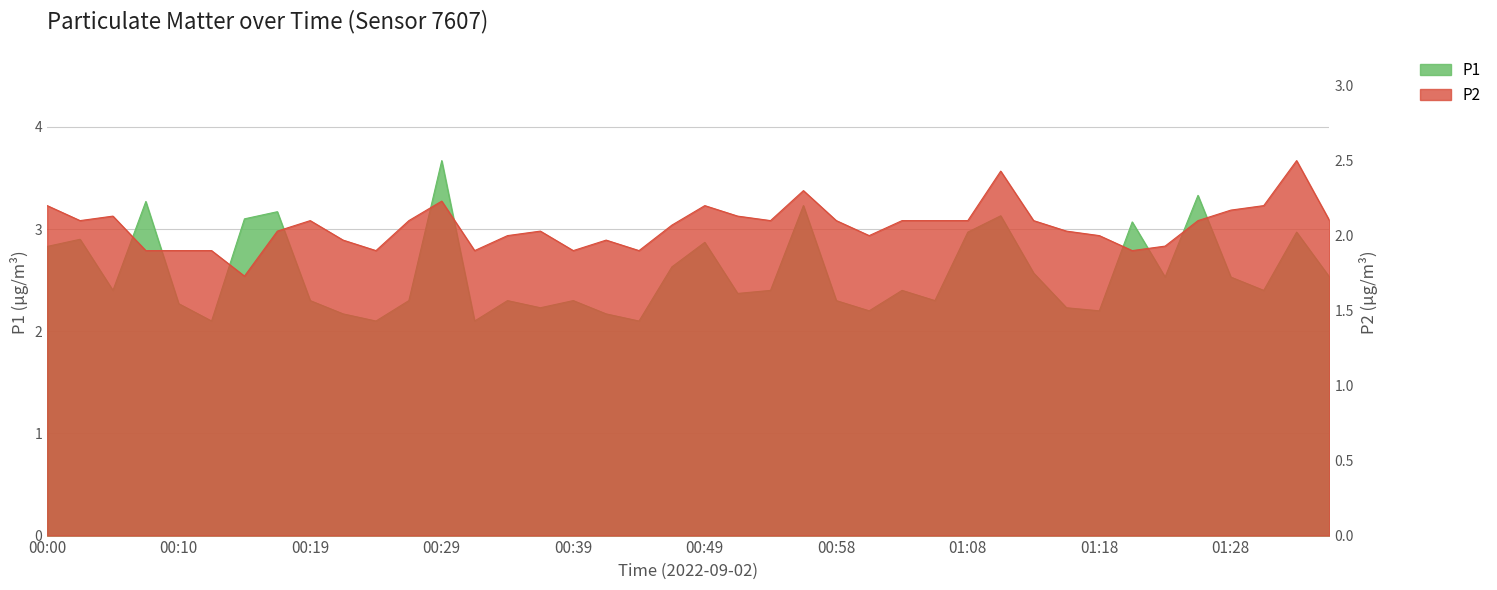

True or false: P2 and P1 cross at least once.

False